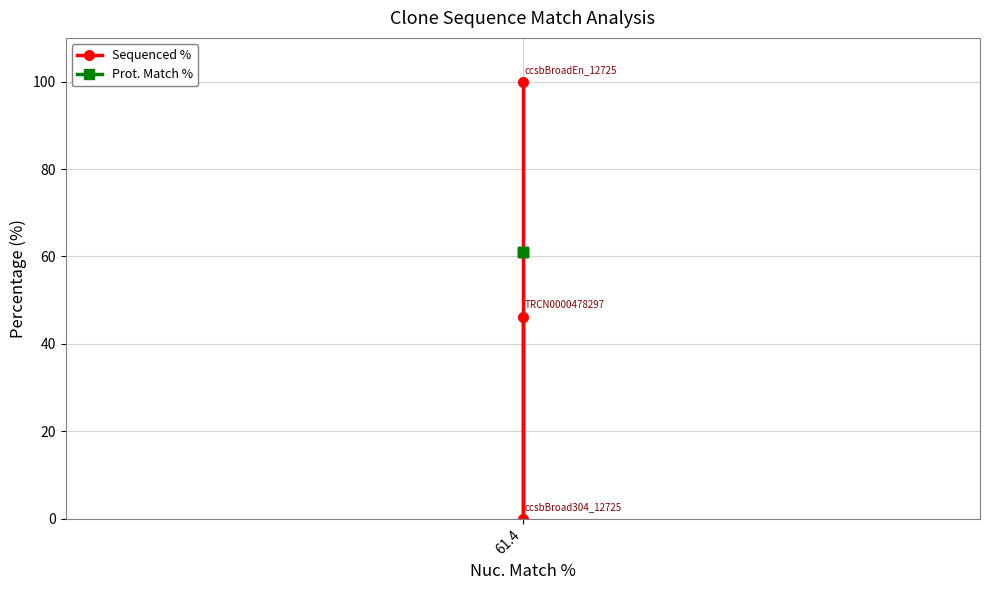

How many distinct data groups are displayed?

2